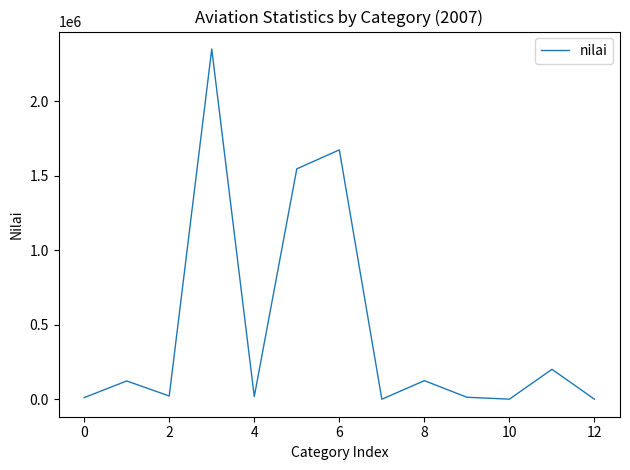

Count the number of data series in this chart.

1